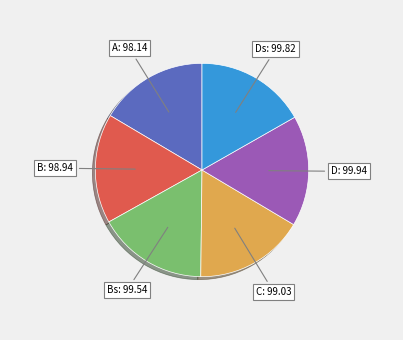

Approximately how many times larger is the value at Bs compared to C?

1.0